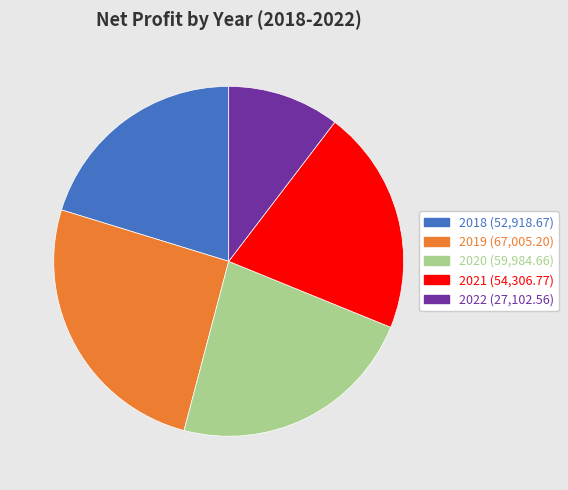

How many segments does this pie chart have?

5